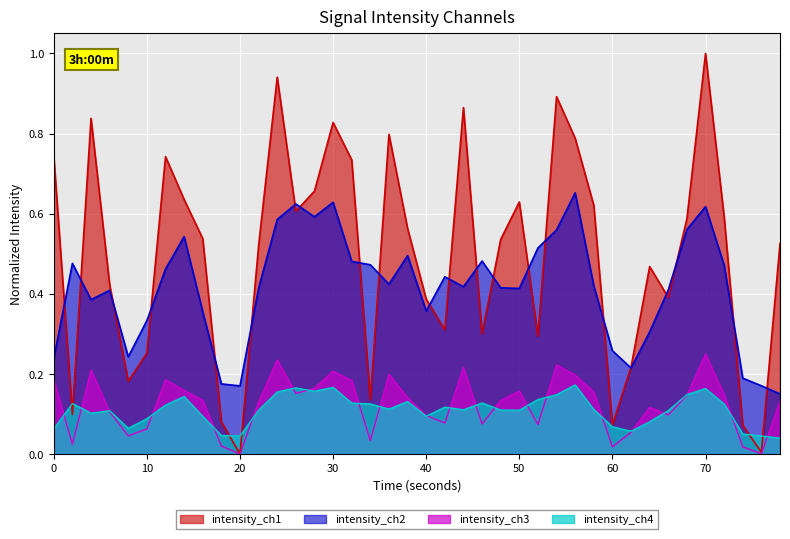

How many positive values are there?

39